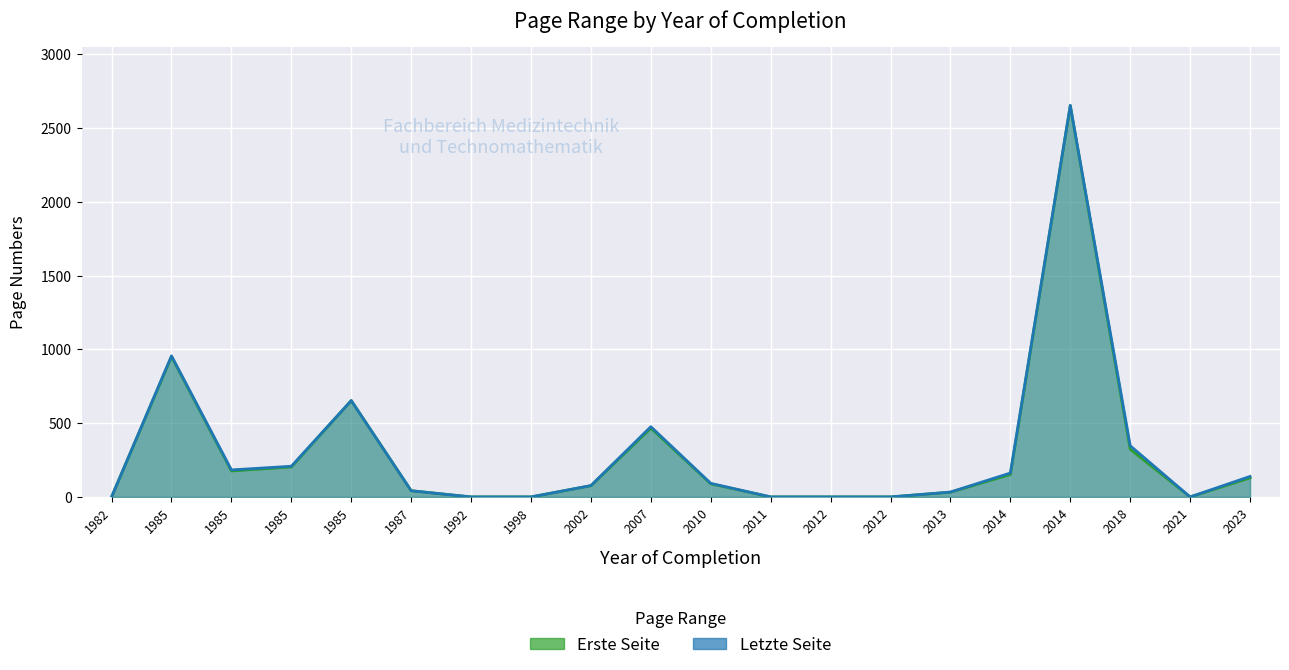

What is the sum of the Letzte Seite values at 1985 and 2007?

1432